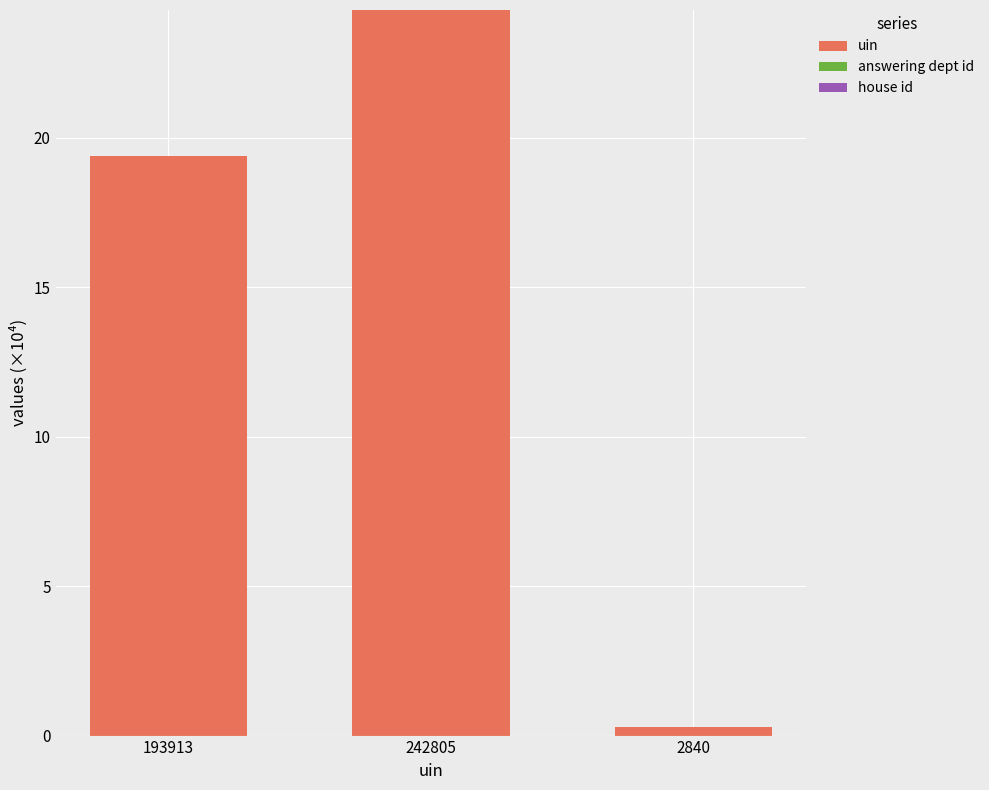

At which label is uin closest to 12?

193913